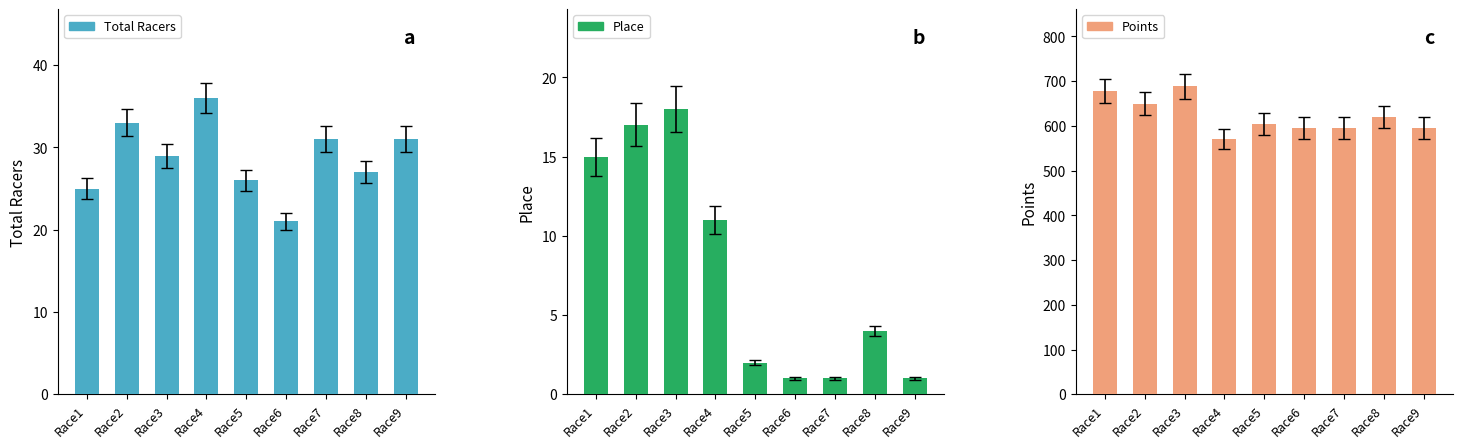

What are all the series names shown in the legend?

Total Racers, Place, Points